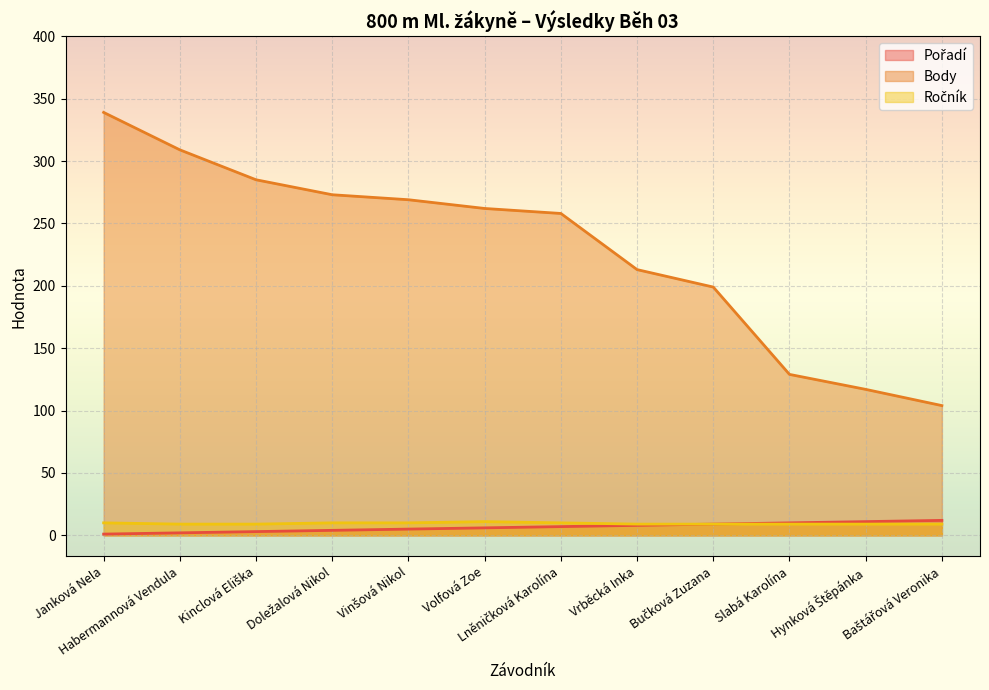

Reading left to right, what are all the values shown in this chart?

Pořadí: 1	2	3	4	5	6	7	8	9	10	11	12
Body: 339	309	285	273	269	262	258	213	199	129	117	104
Ročník: 10	9	9	10	10	11	10	9	9	9	9	9